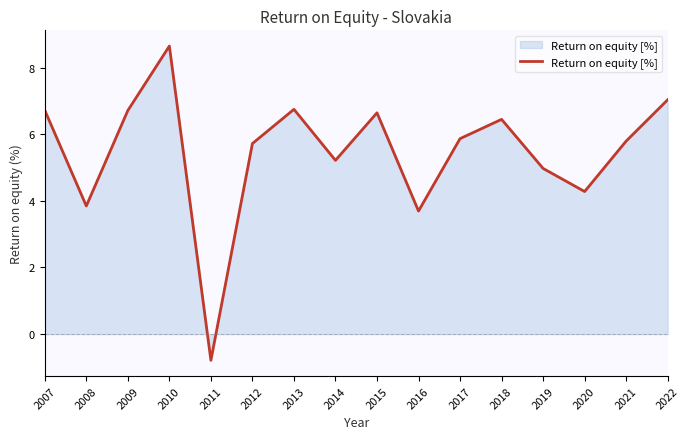

Is it true that the value at 2008 is 5.1?

False